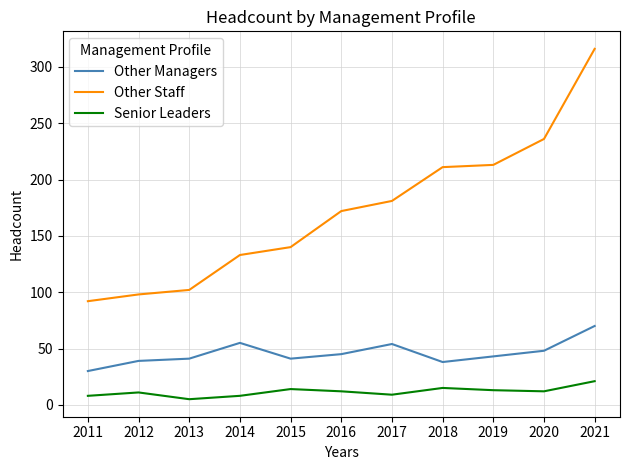

True or false: Senior Leaders has more than 2 interior local peaks.

True